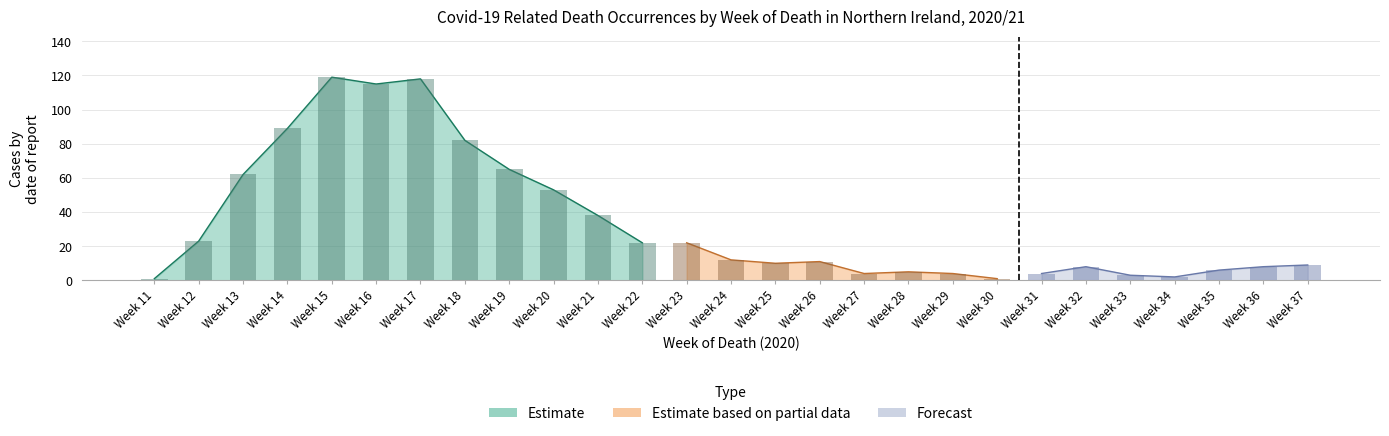

Where is the data nearest to the value 60?

Week 13